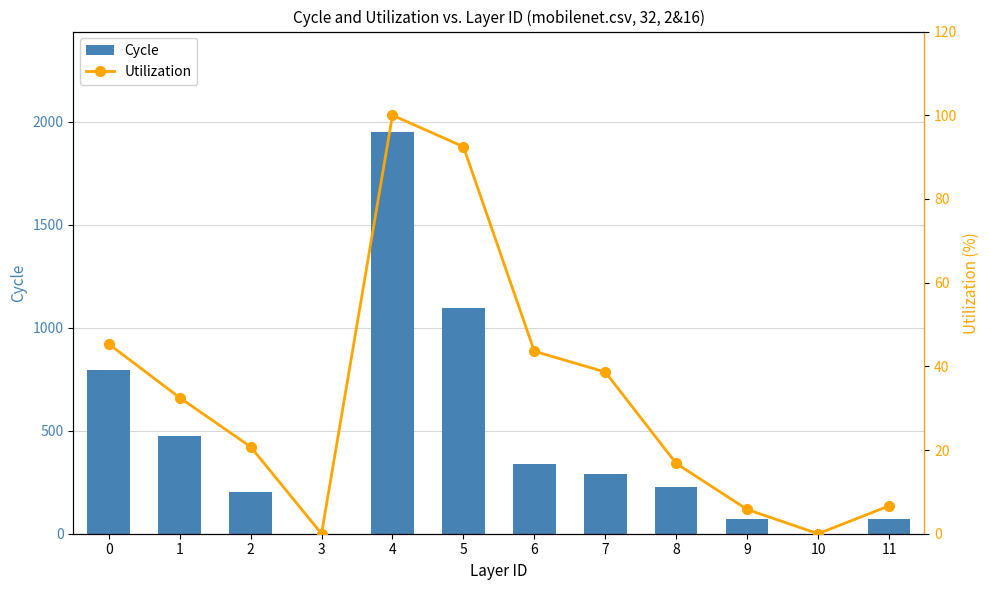

Rank the series by their maximum value, from highest to lowest.

Siswa Disalurkan, Utilization